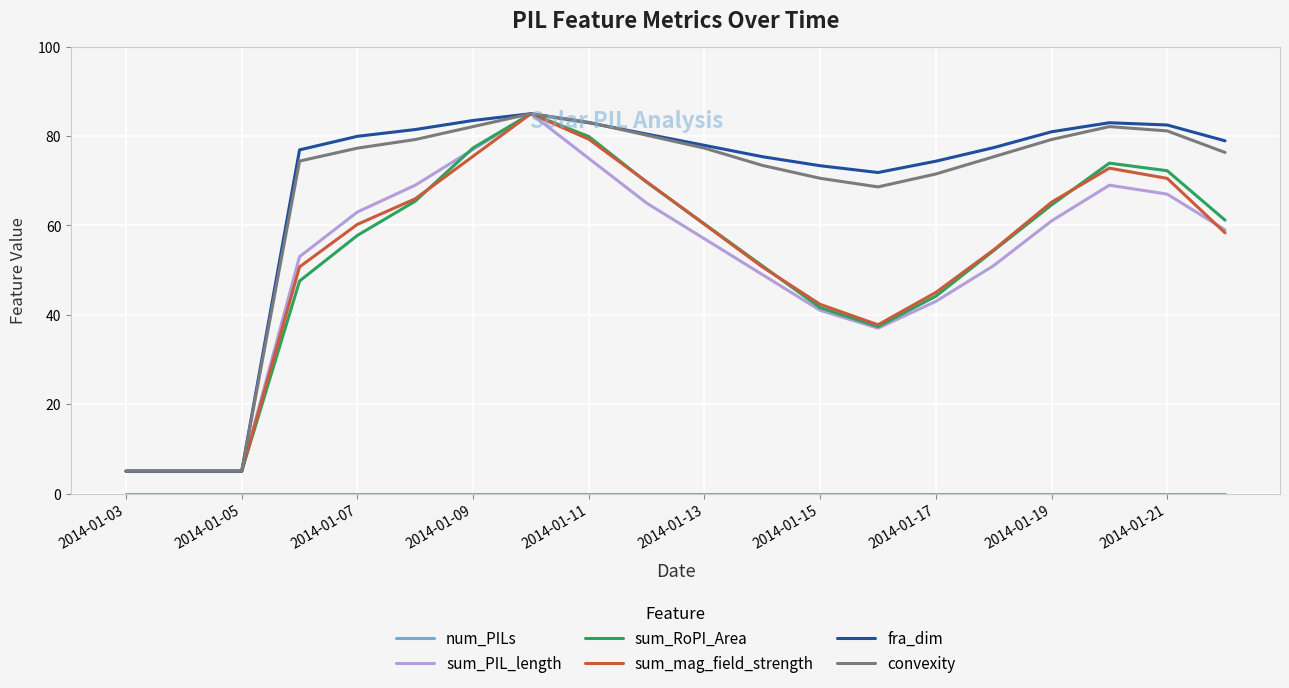

What is the maximum value for convexity?

85.0